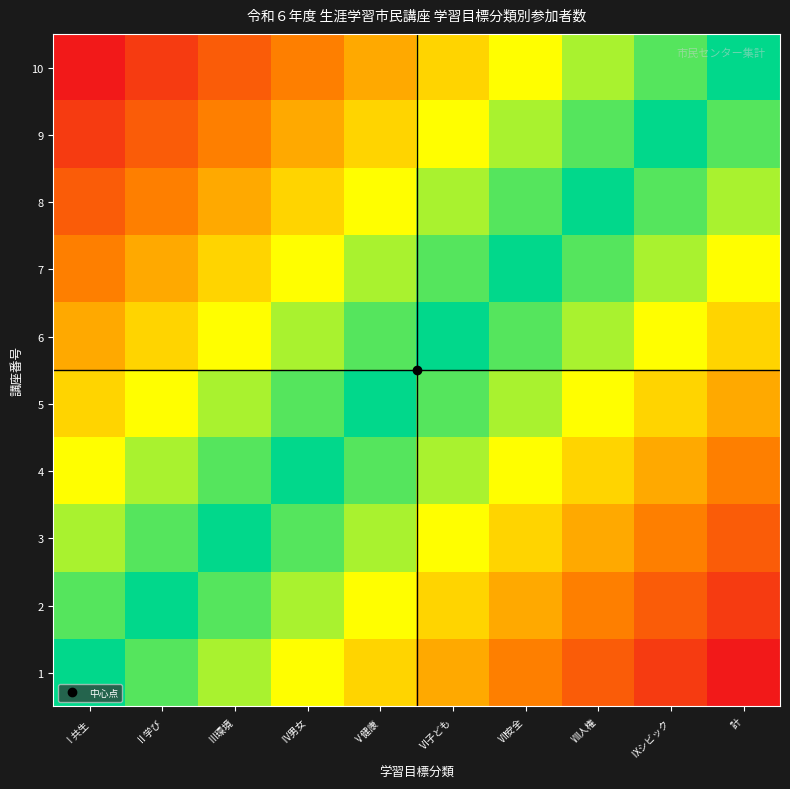

How many series are shown in this chart?

10